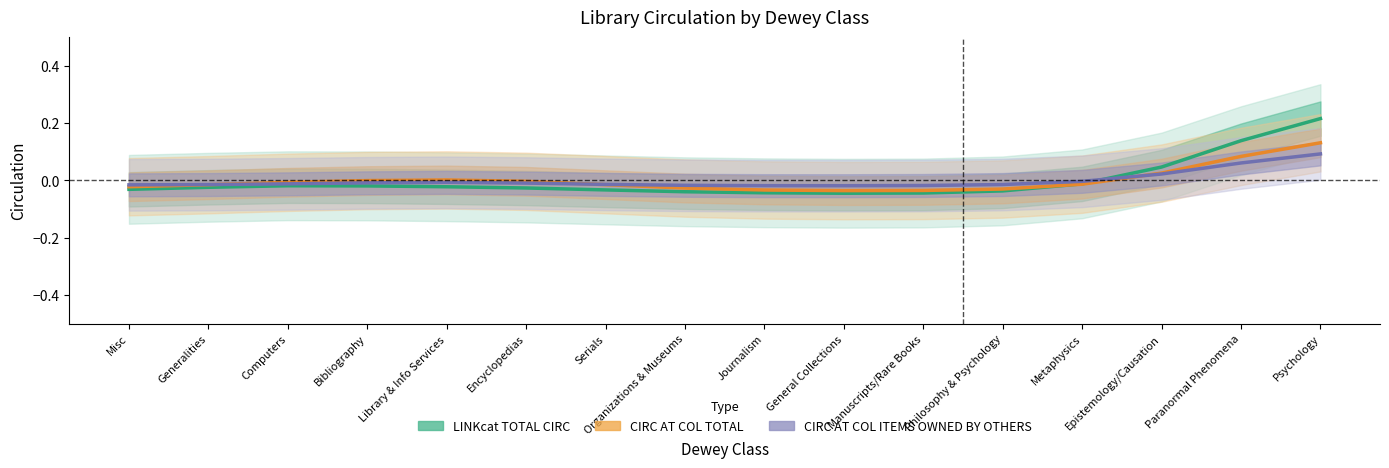

At which category does LINKcat TOTAL CIRC reach its first local valley?

General Collections